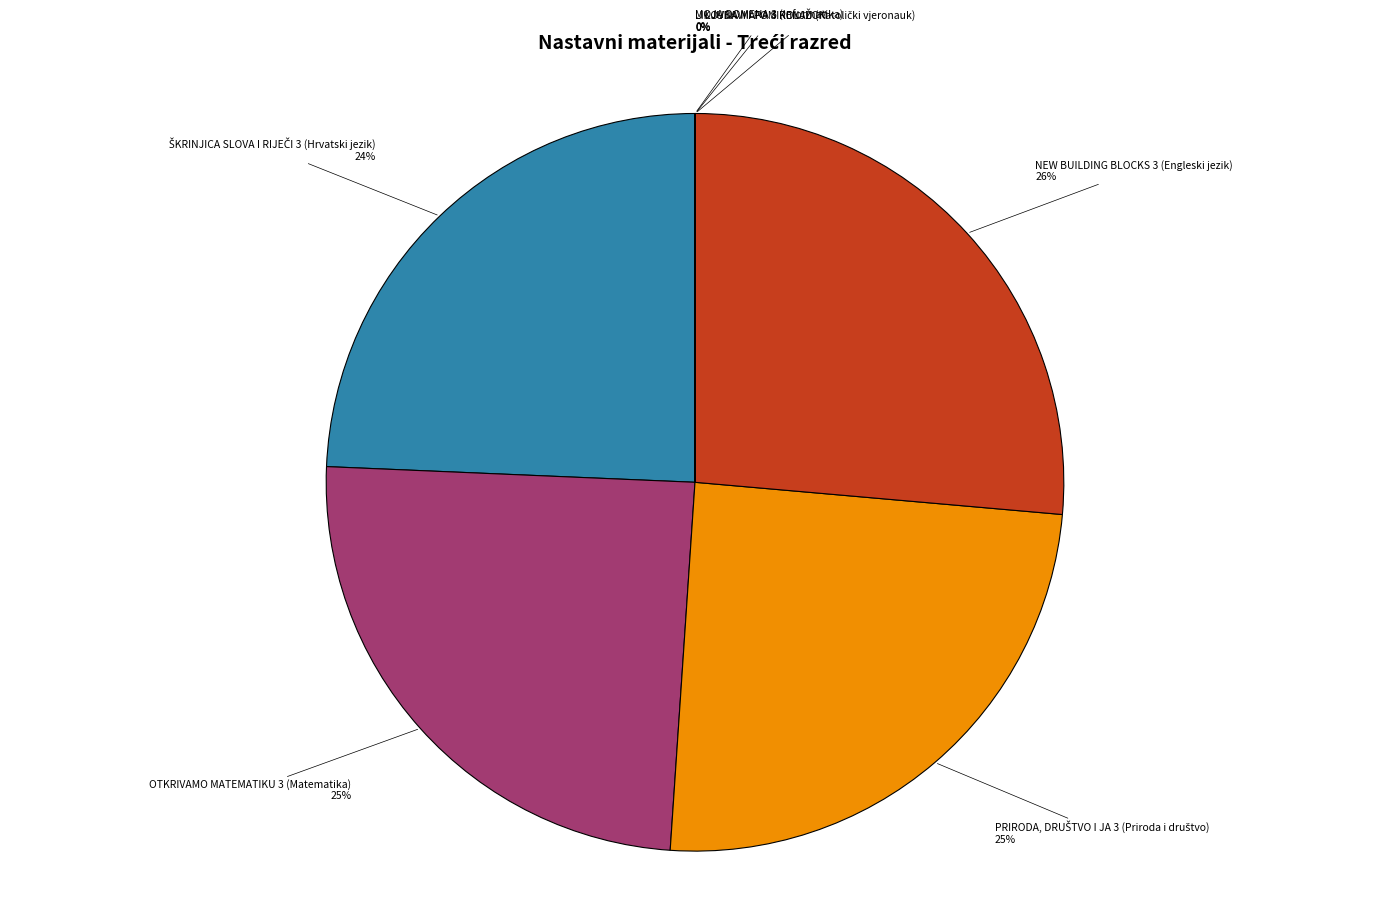

Does any single category account for the majority?

No